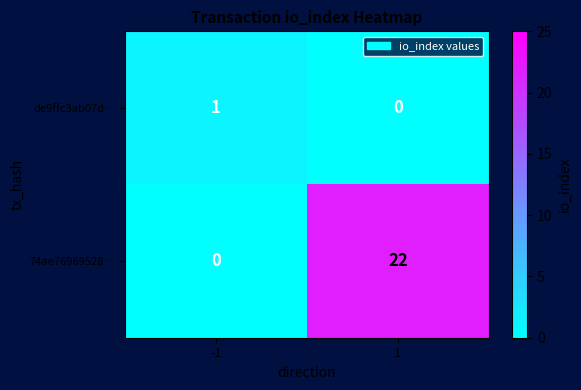

Which series has the largest range (max minus min)?

74ae76969528…